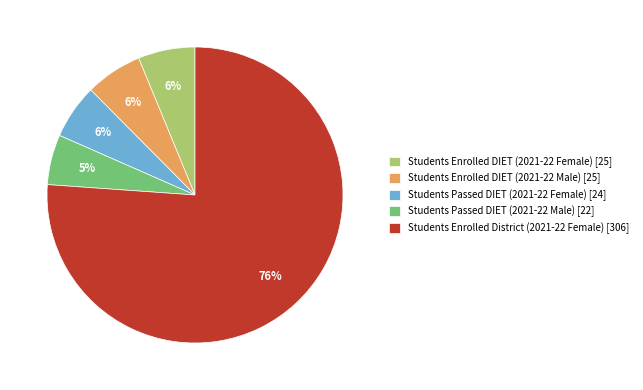

To the nearest percent, what portion does Students Passed DIET (2021-22 Male) represent?

5%